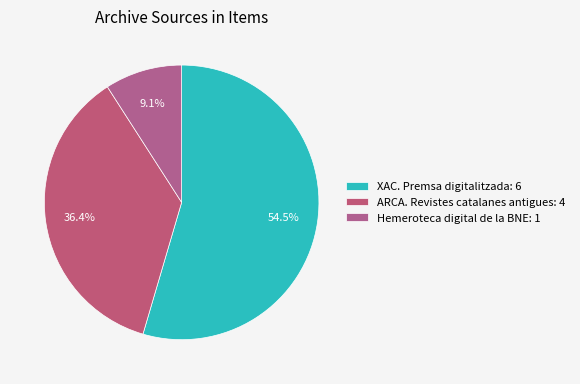

Do ARCA. Revistes catalanes antigues and XAC. Premsa digitalitzada together represent more than half of the pie?

Yes